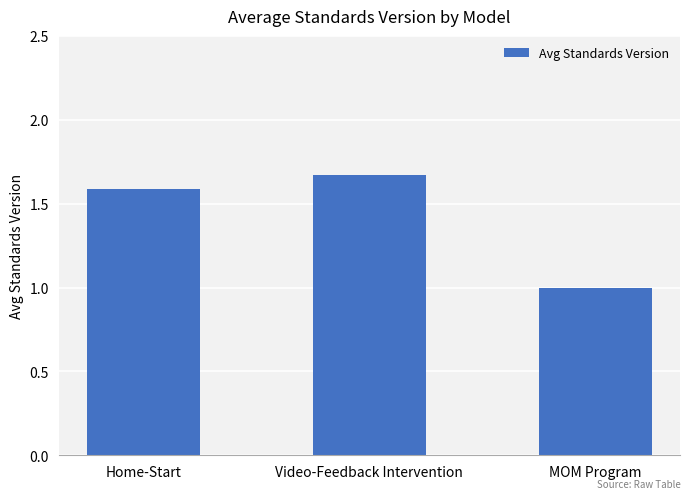

What is the label of the 1st bar from the right?

MOM Program